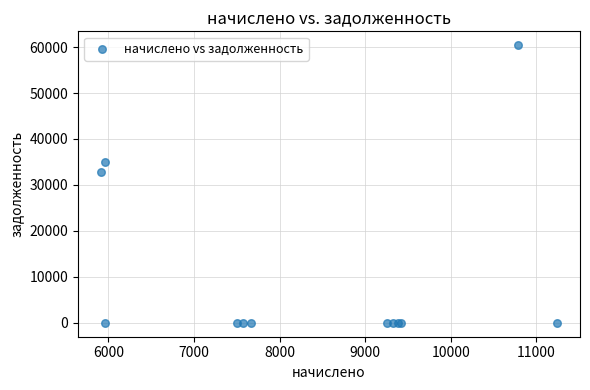

What Y value in the scatter plot is closest to 30199?

32880.3